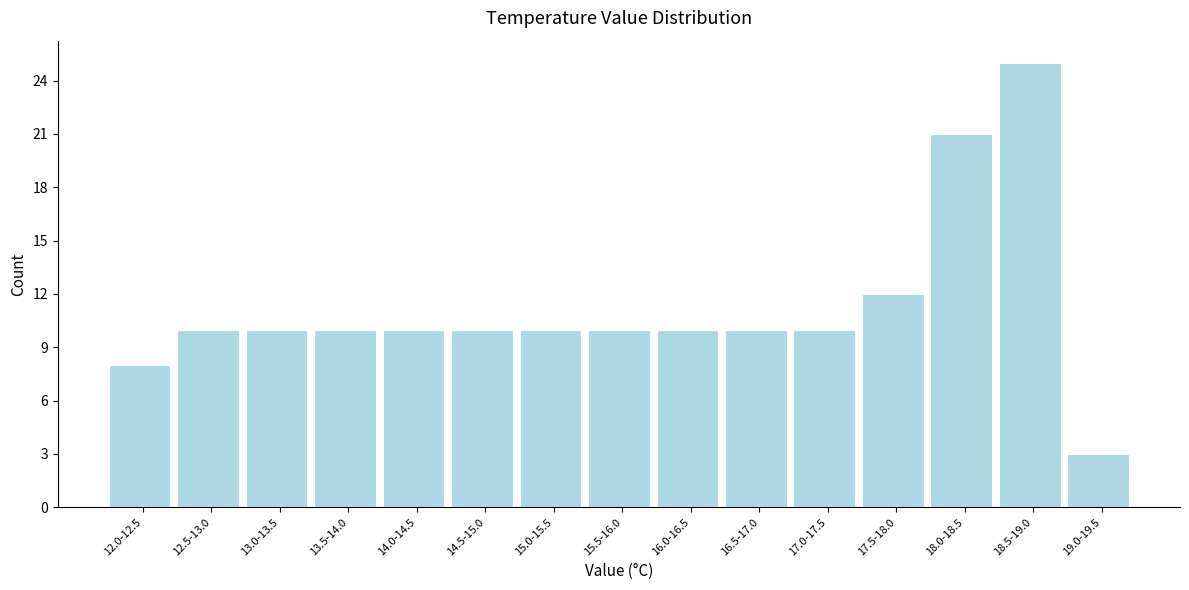

Reading left to right, extract all data points from this chart.

8	10	10	10	10	10	10	10	10	10	10	12	21	25	3